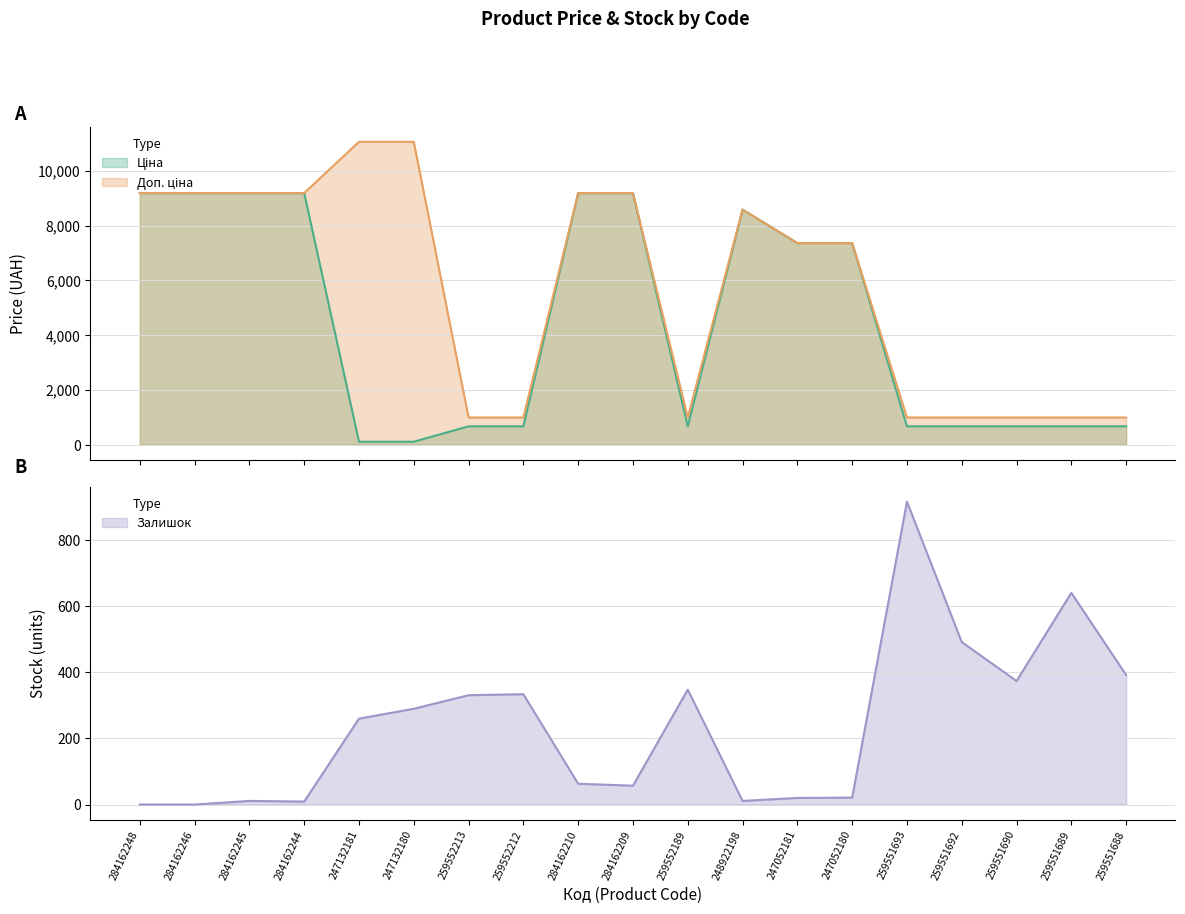

Rank the series by their average value, from highest to lowest.

Доп. ціна, Ціна, Залишок